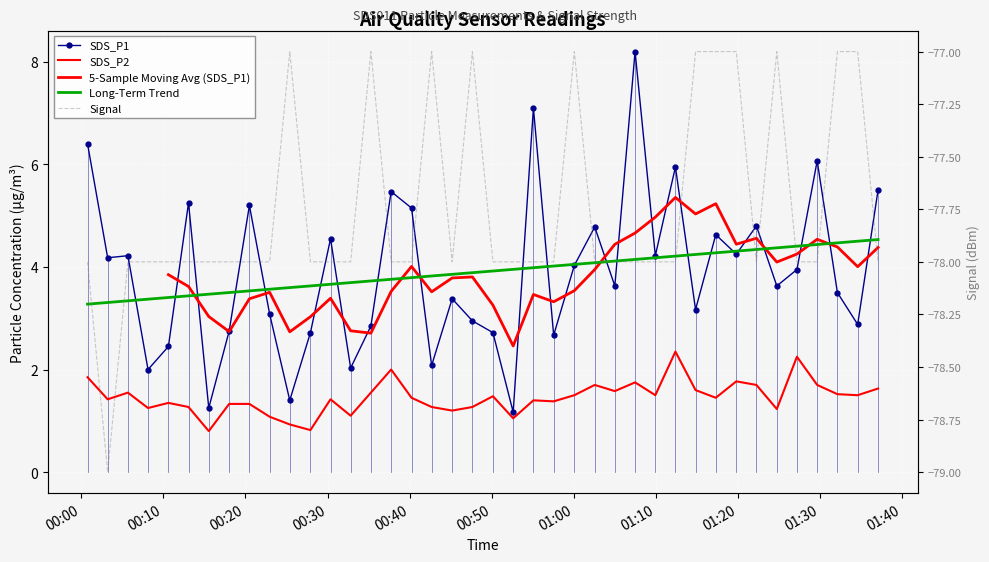

What is the difference between the second highest and minimum values in the SDS_P2 series?

1.4